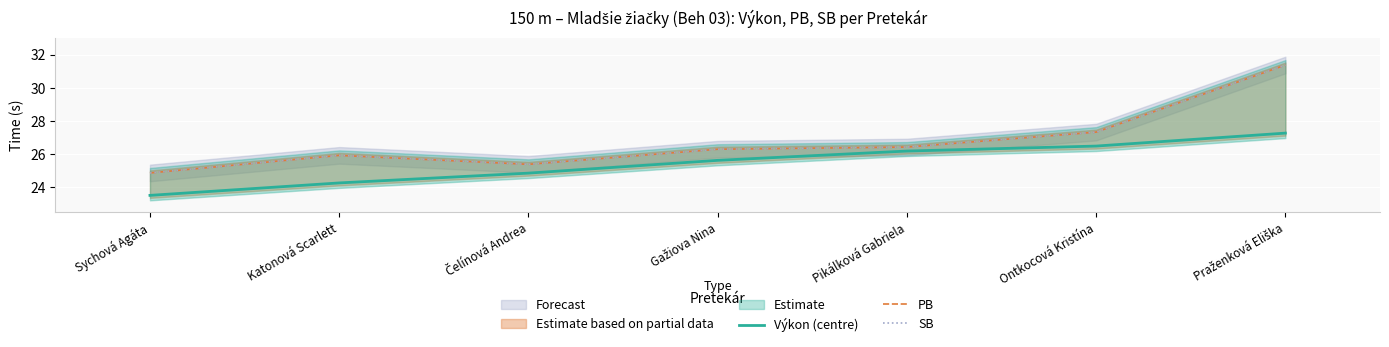

Which series has the largest total across all categories?

PB